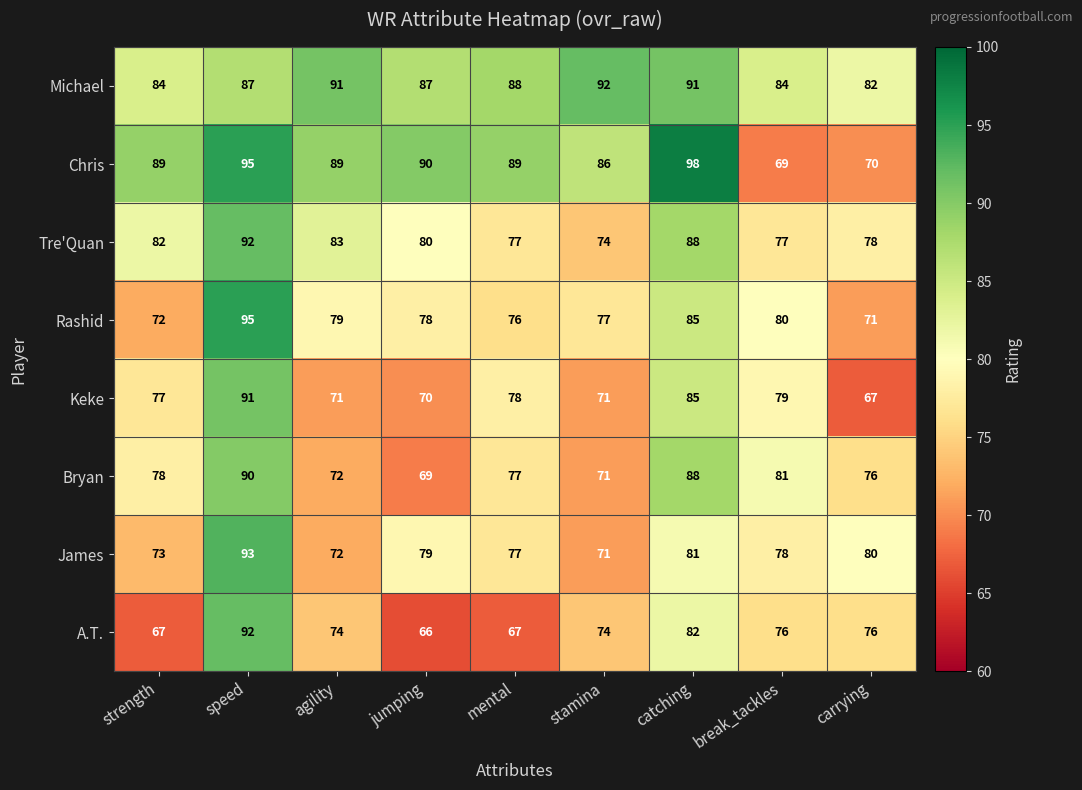

Where is Bryan nearest to the value 79?

strength